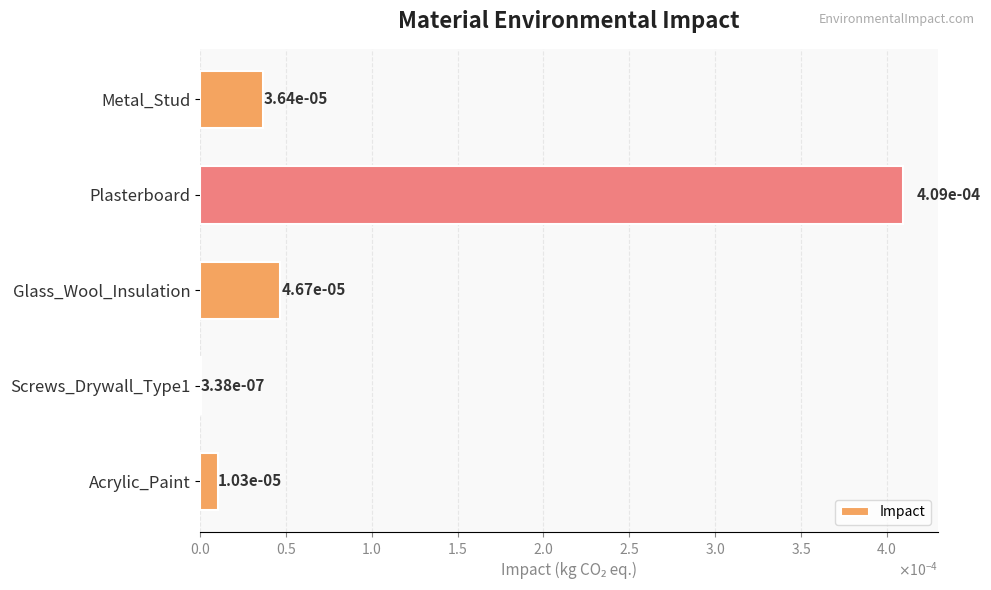

Are the bars horizontal?

Yes